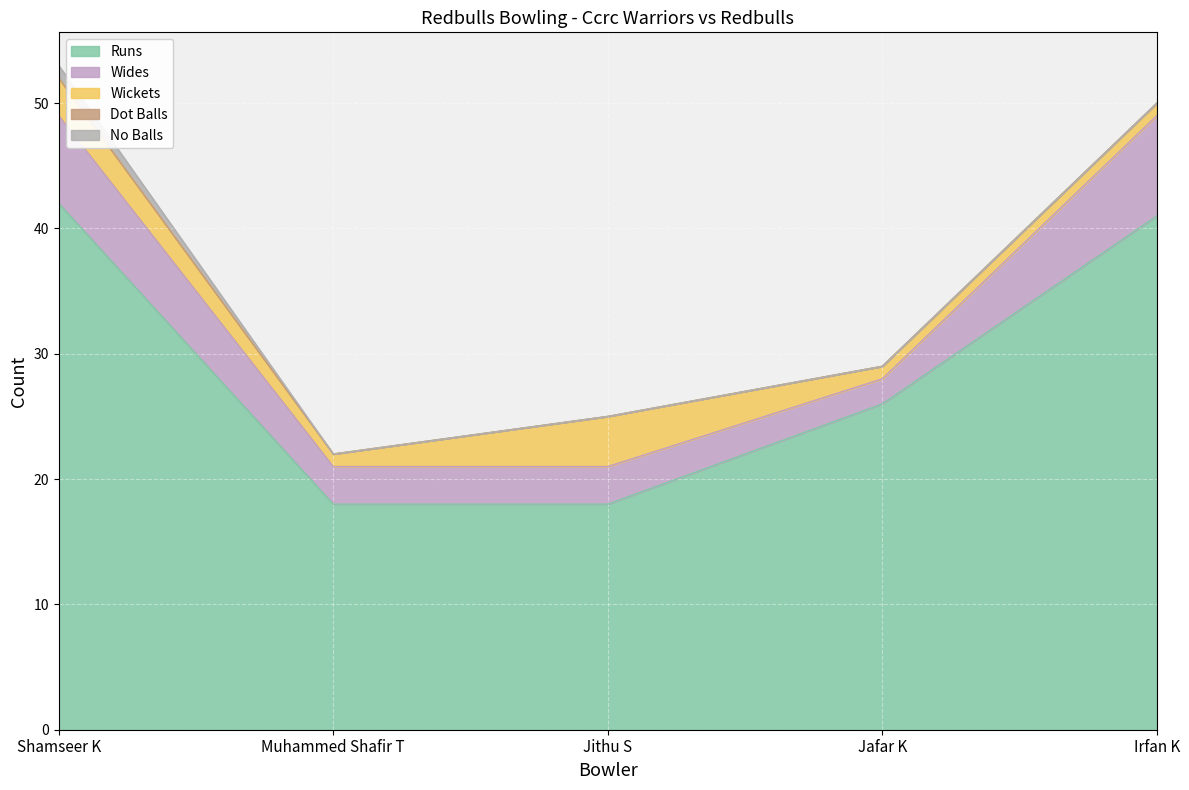

Is it true that Dot Balls equals 0 at Jafar K?

True